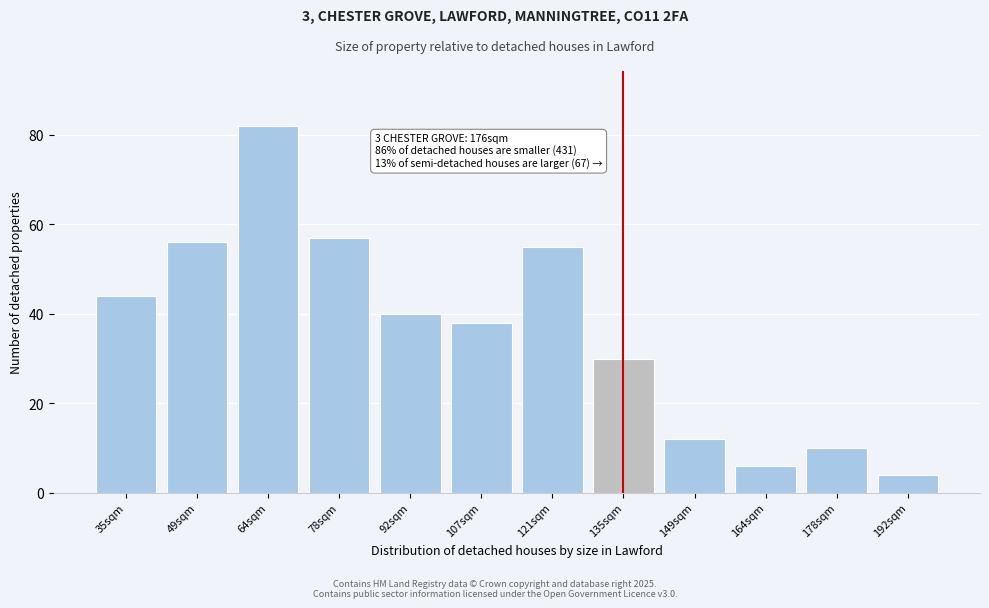

Reading right to left, list all the values displayed in this chart.

4	10	6	12	30	55	38	40	57	82	56	44